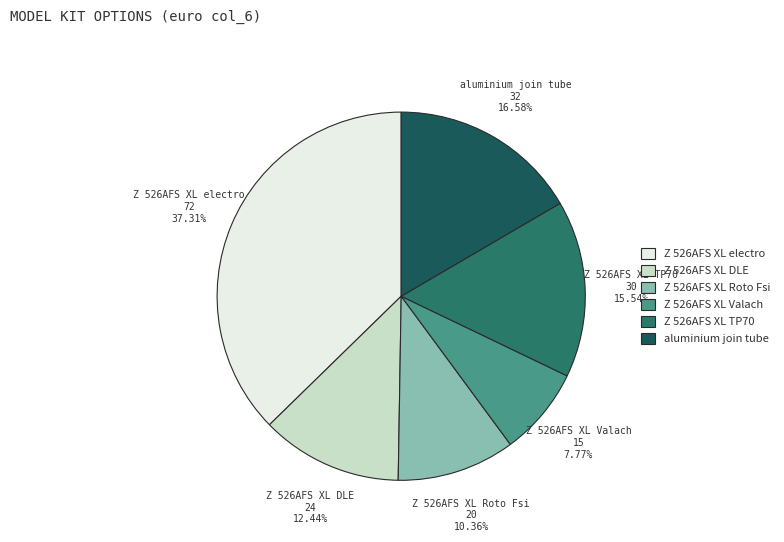

Is the sum of aluminium join tube and Z 526AFS XL Valach greater than half?

No